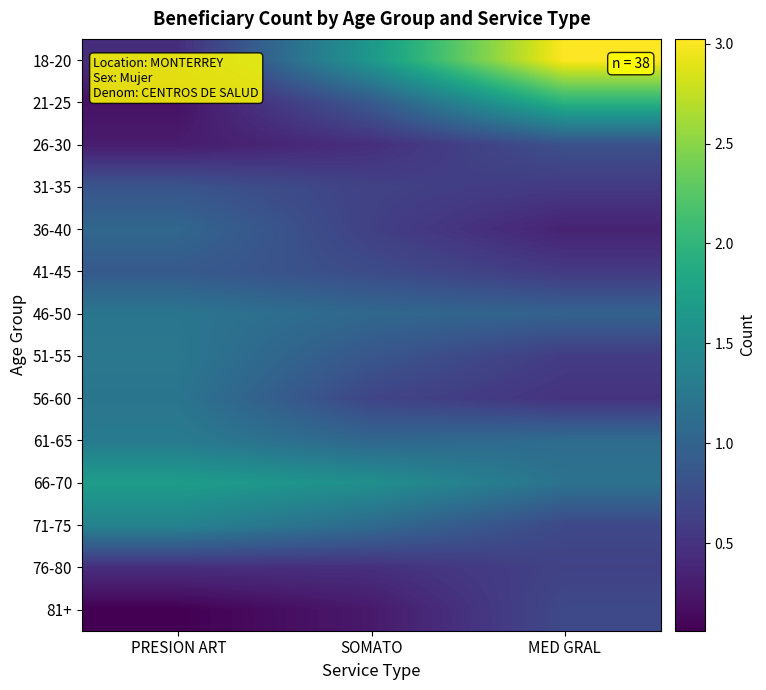

Rank the series by their maximum value, from lowest to highest.

76-80, 81+, 26-30, 31-35, 41-45, 36-40, 56-60, 46-50, 51-55, 61-65, 71-75, 66-70, 21-25, 18-20